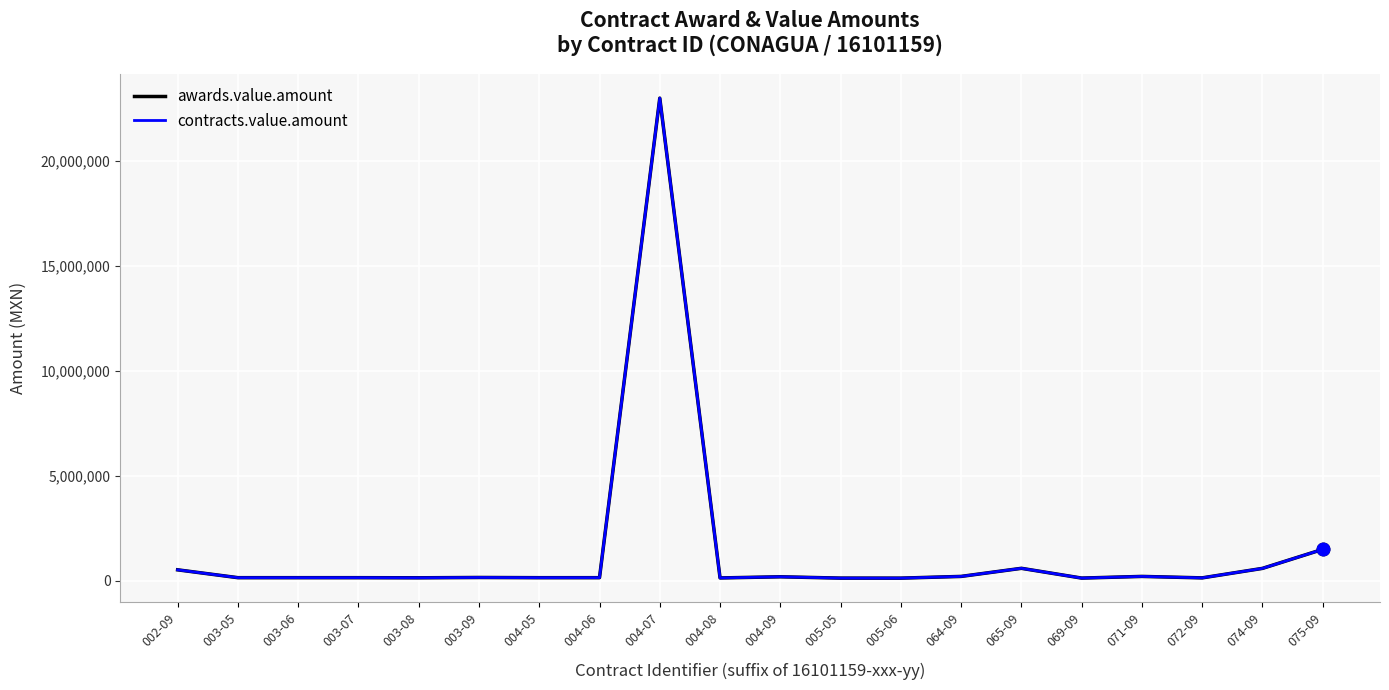

Does the chart display data point markers on the line(s)?

No